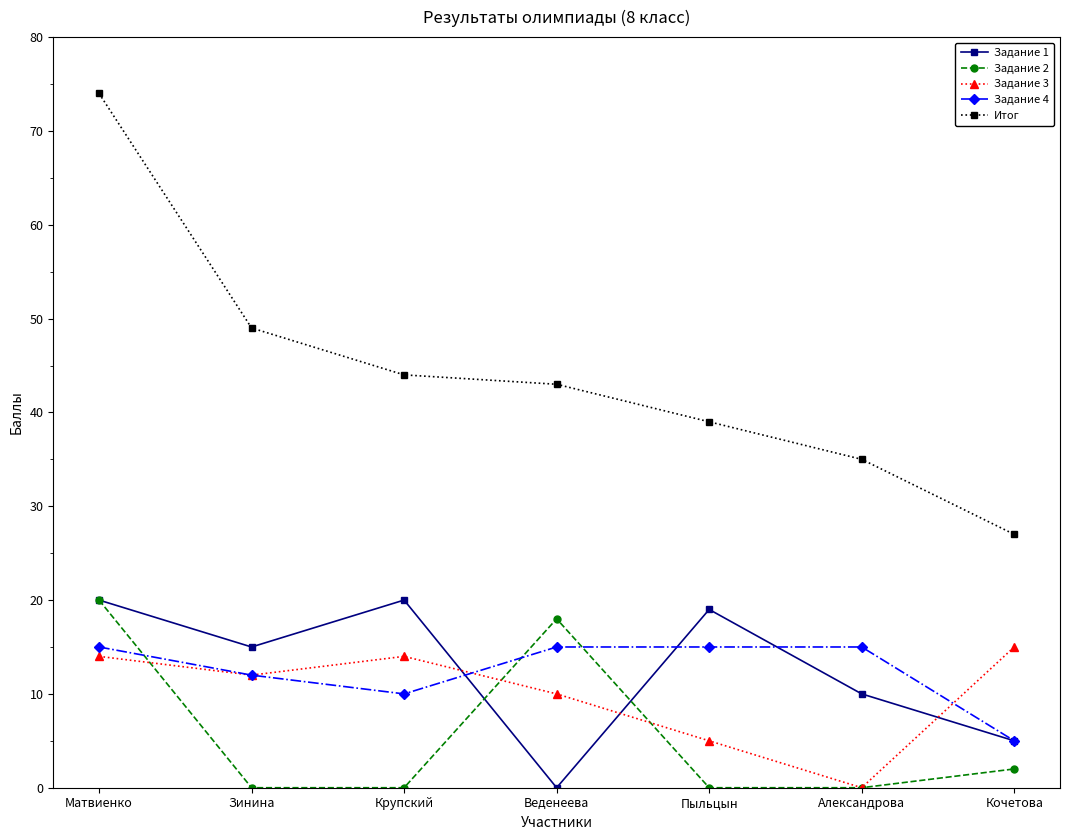

What is the difference between the maximum and second lowest values in the Задание 2 series?

20